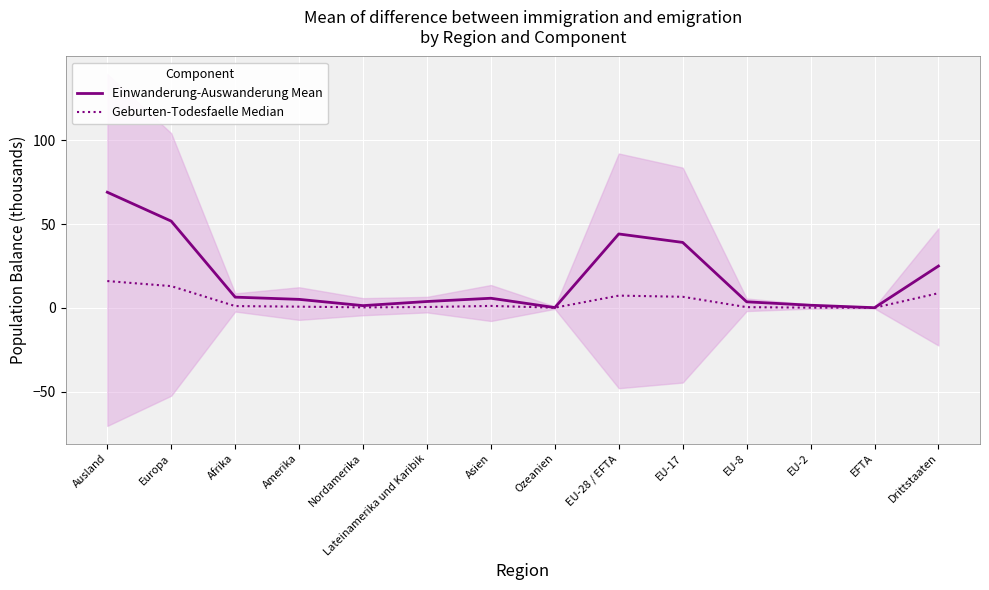

In Einwanderung-Auswanderung Mean, how many points are lower than both neighbors (excluding endpoints)?

3